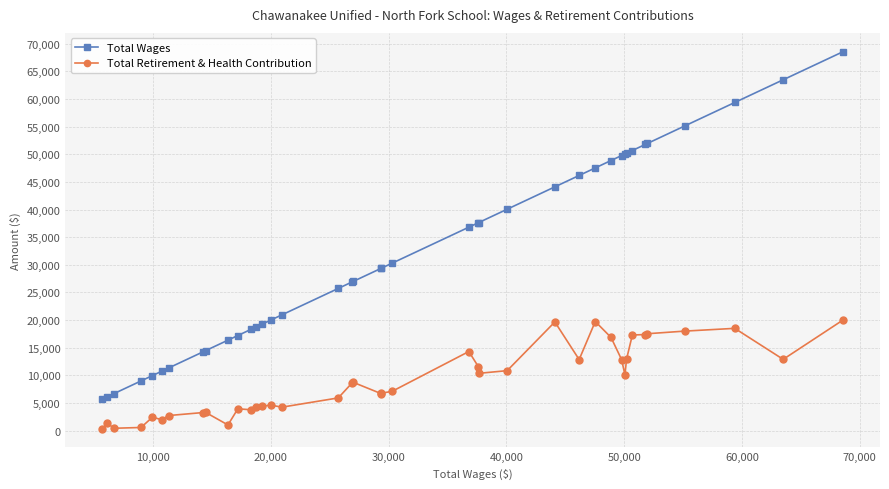

Rank the series by their average value, from lowest to highest.

Total Retirement & Health Contribution, Total Wages